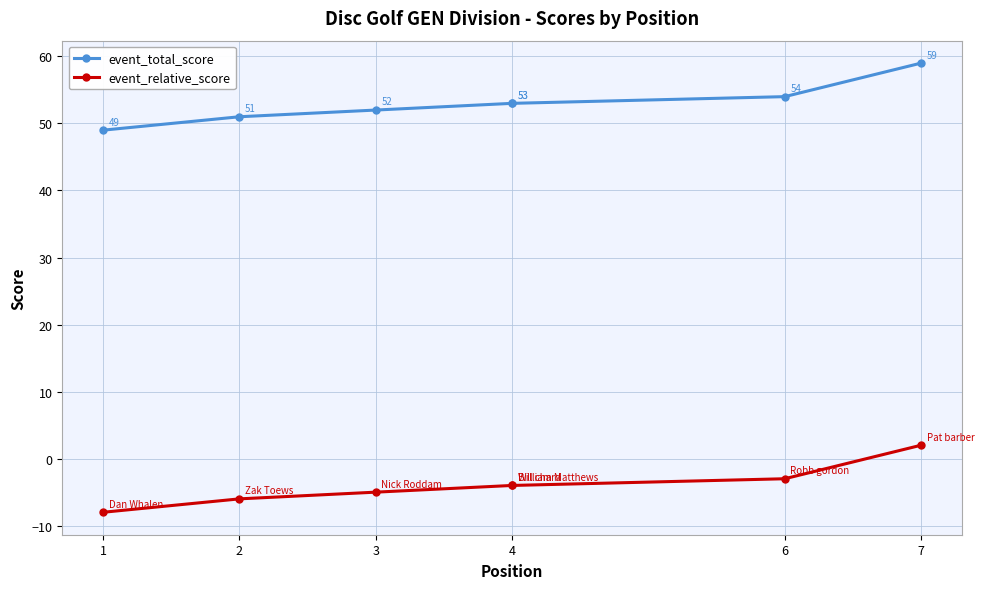

Does the chart have visible grid lines?

Yes